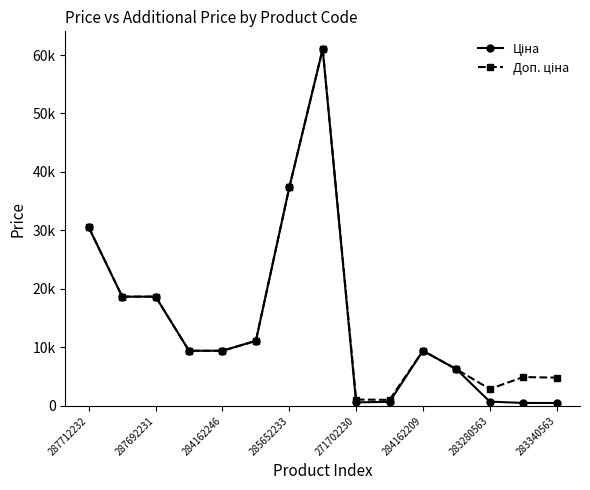

What is the value of the Ціна point at the 10th from the left?

689.1